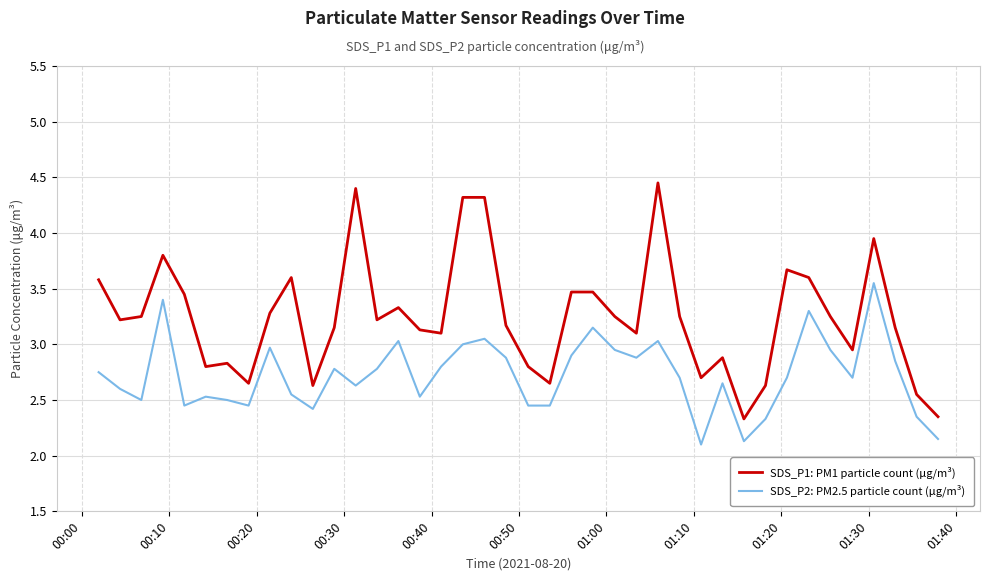

At how many categories does at least one series exceed 2?

40